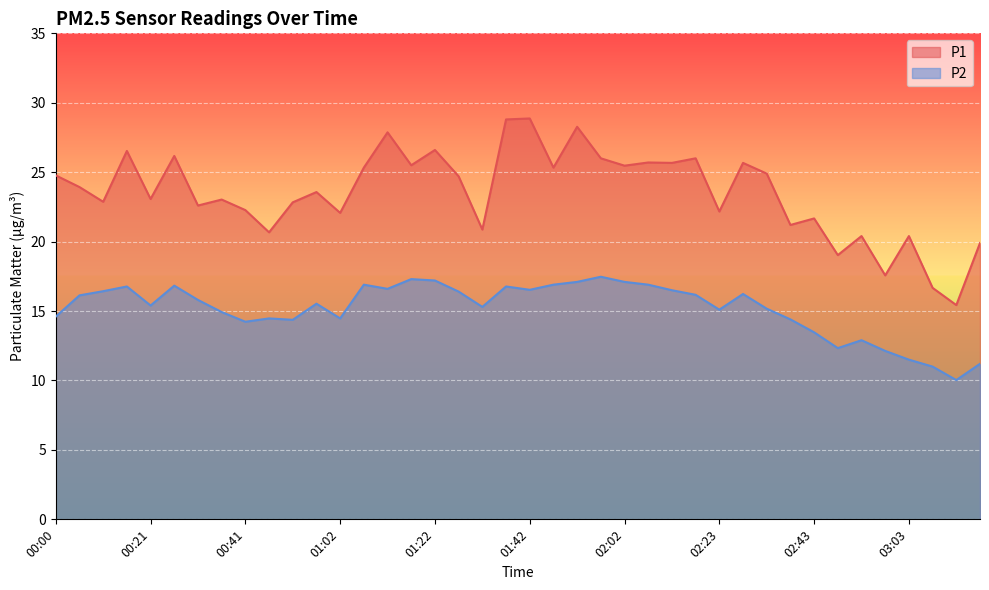

Rank the series by their average value, from highest to lowest.

P1, P2